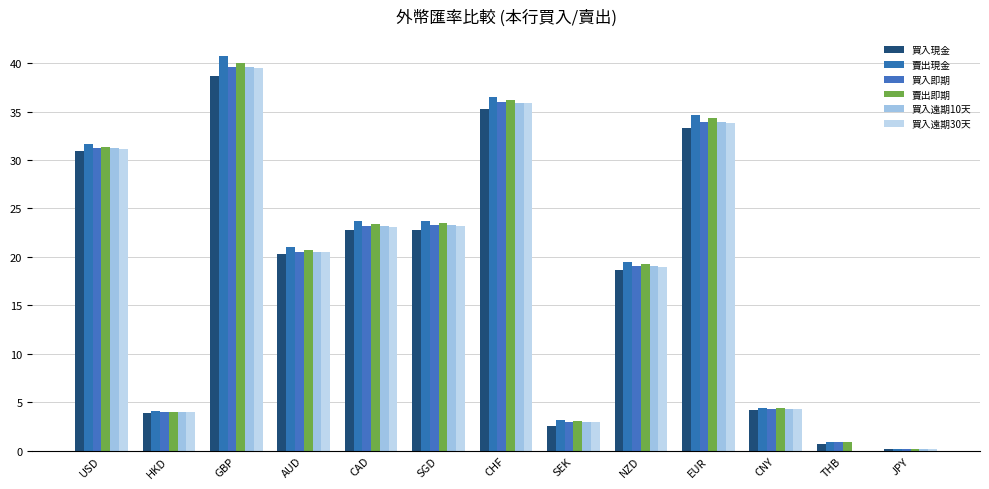

The value of 買入遠期10天 at GBP is 56.1. True or false?

False